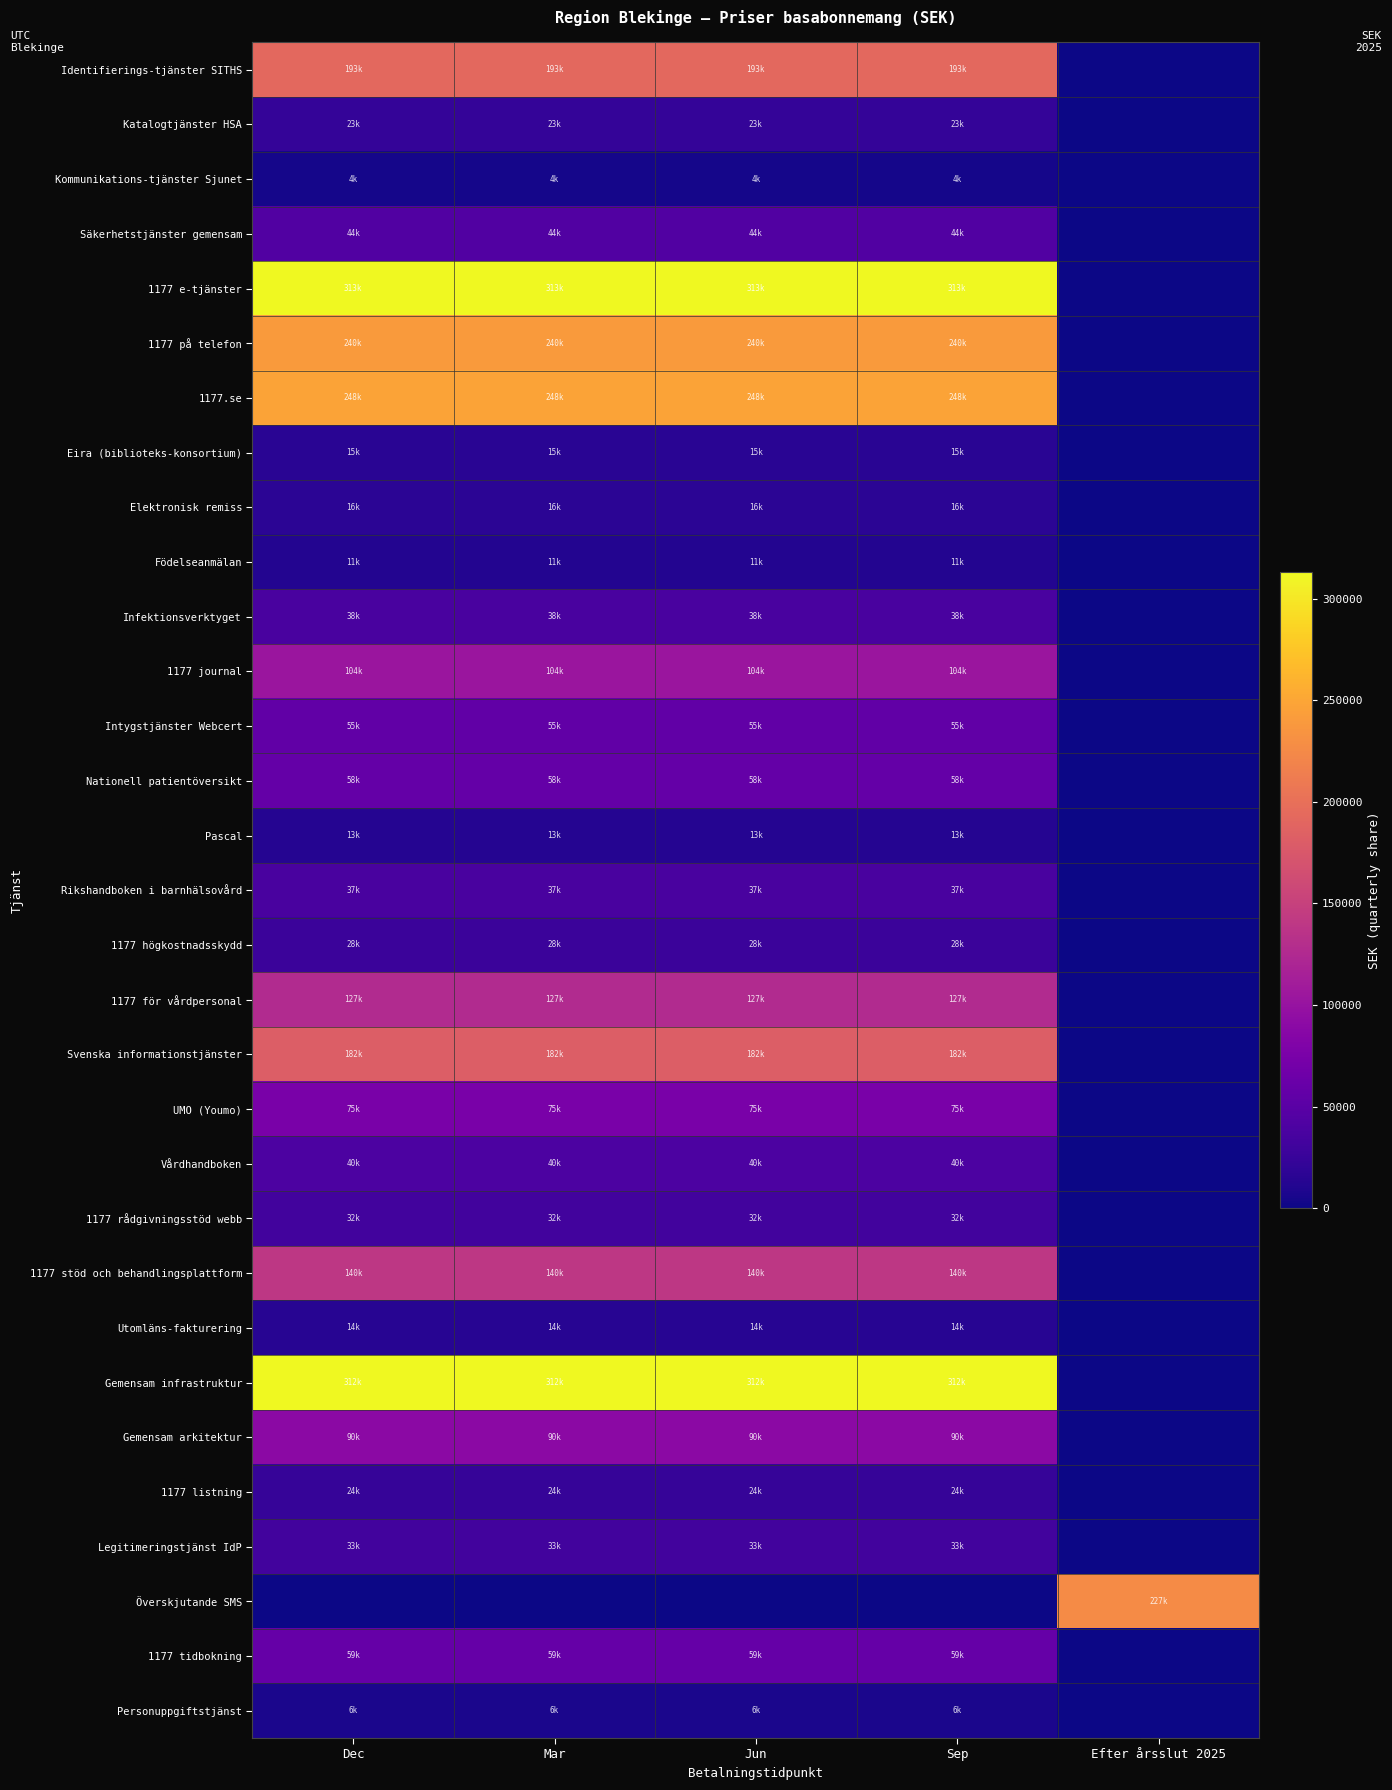

Which series has the largest range (max minus min)?

1177 e-tjänster